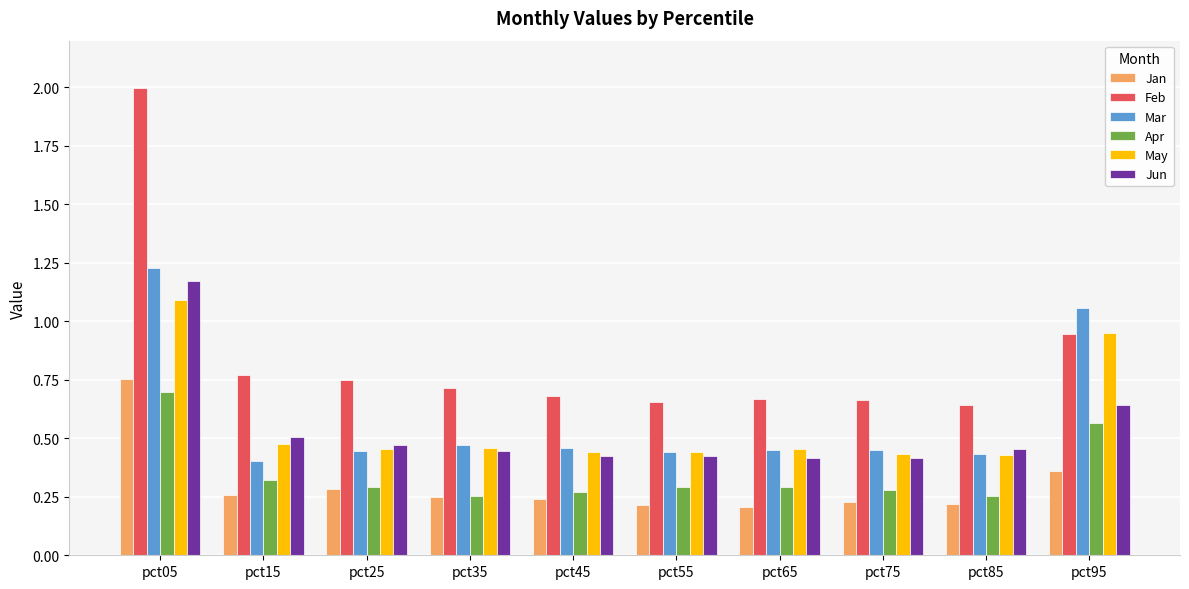

What is the sum of all Apr values?

3.5